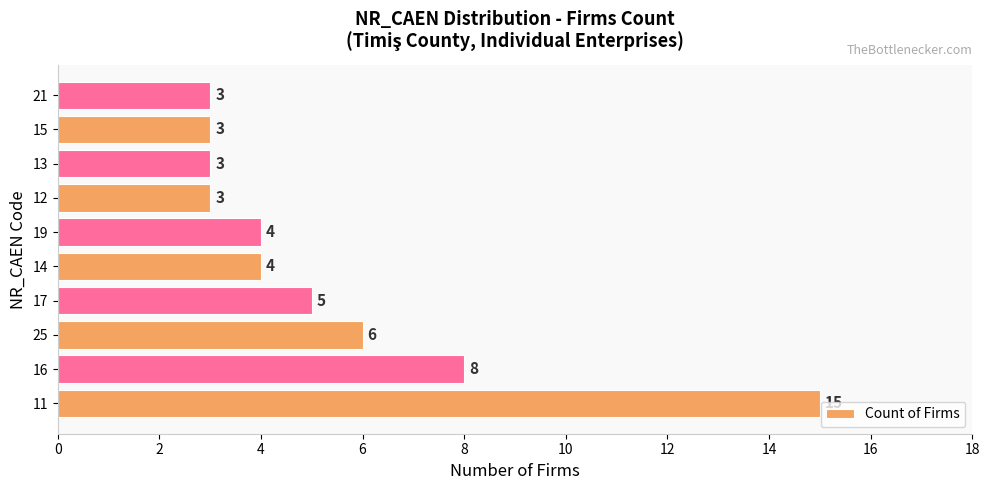

Is it true that the value at 15 is 5?

False